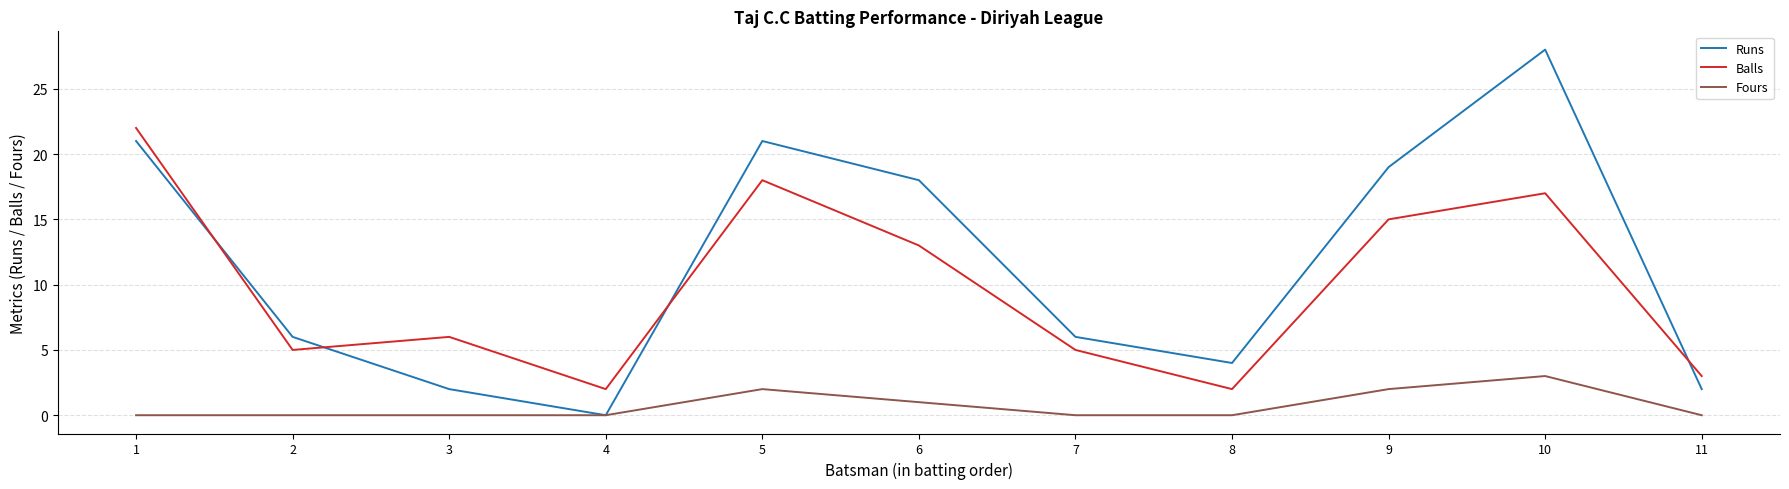

What is the difference between the second highest and minimum values in the Balls series?

16